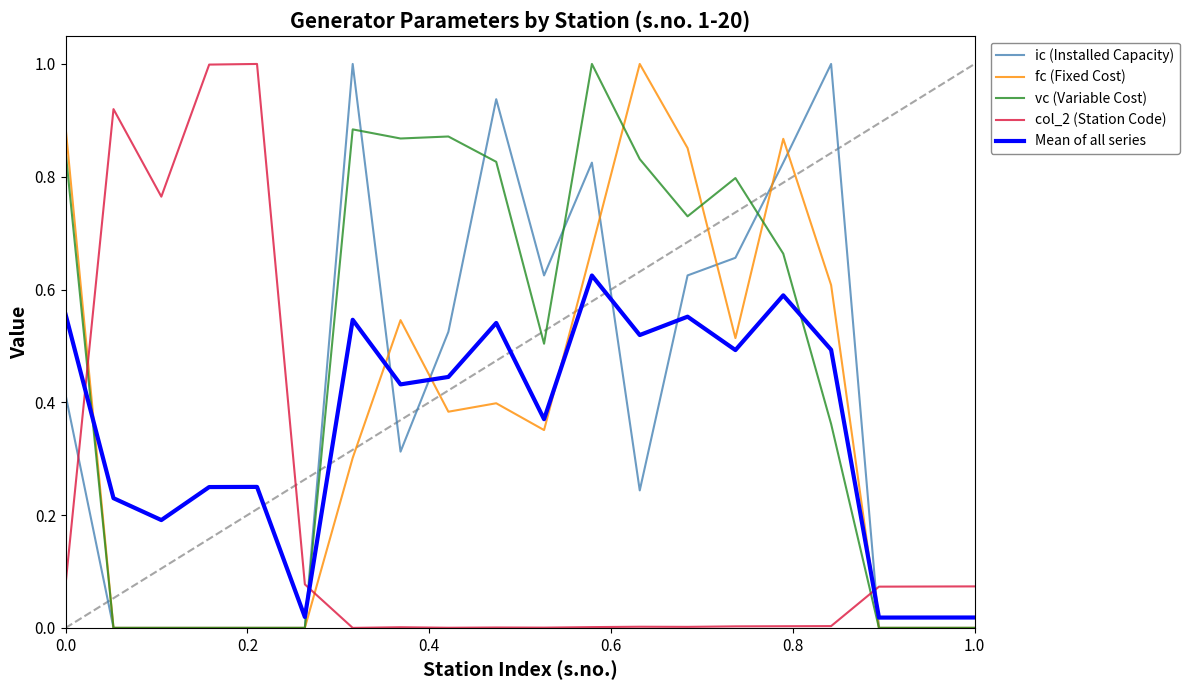

Which series has the largest total across all categories?

vc (Variable Cost)